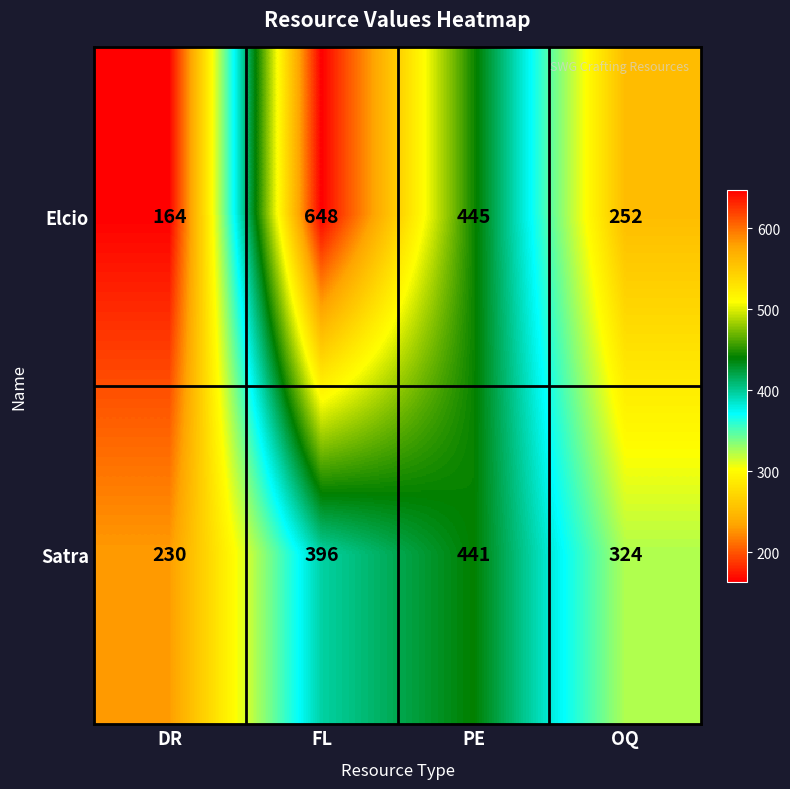

At which label does Elcio reach its peak?

FL